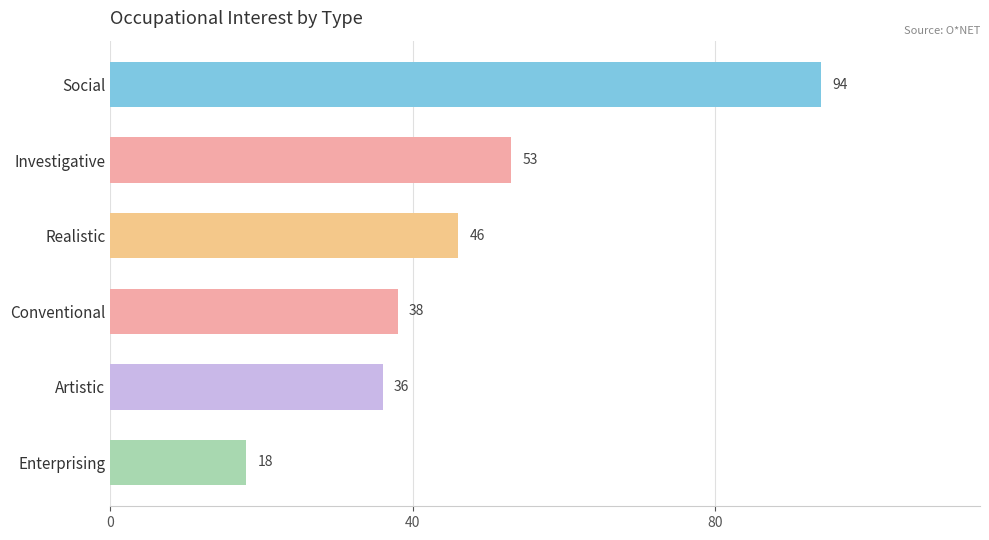

The chart shows a value of 38 at Conventional. True or false?

True